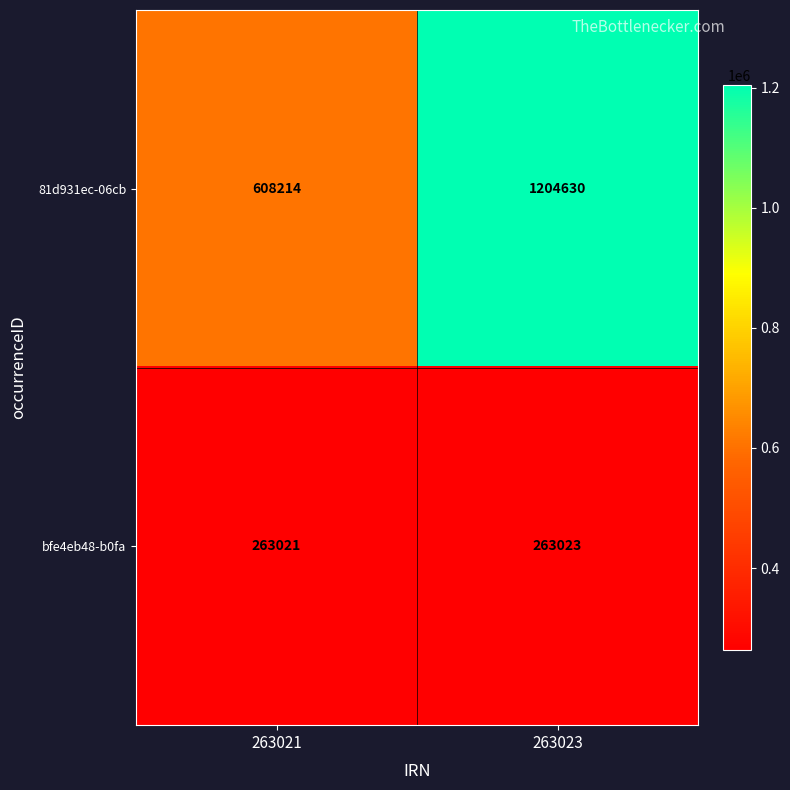

At how many categories does at least one series exceed 309413?

2